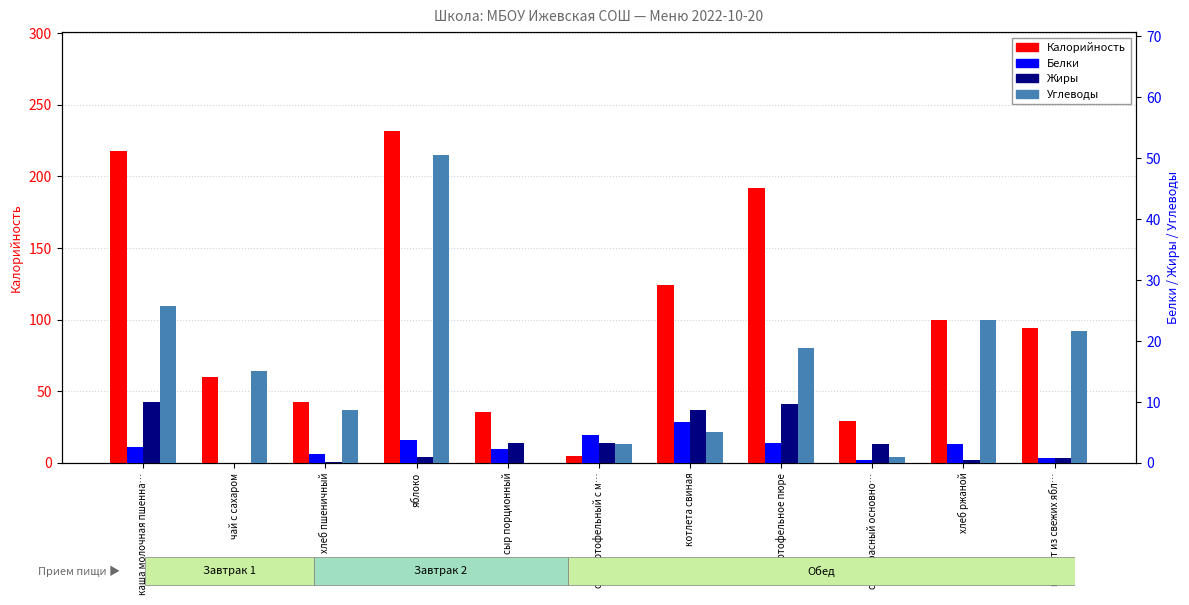

The value of Жиры at яблоко is 0.9. True or false?

True